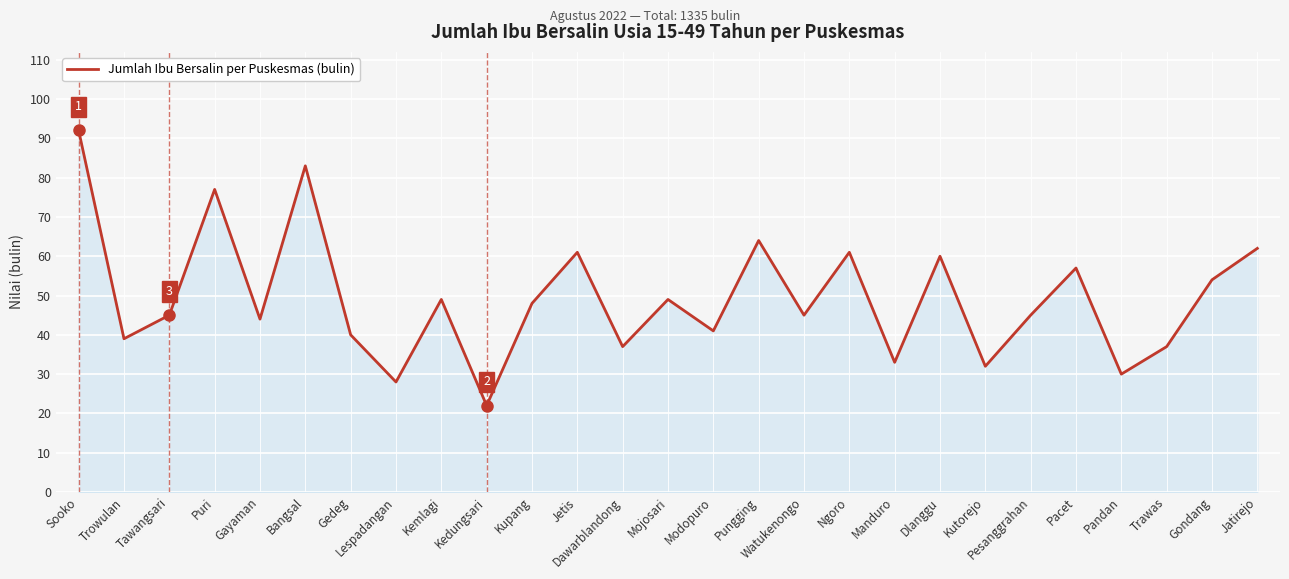

What is the difference between the second highest and second lowest values?

55